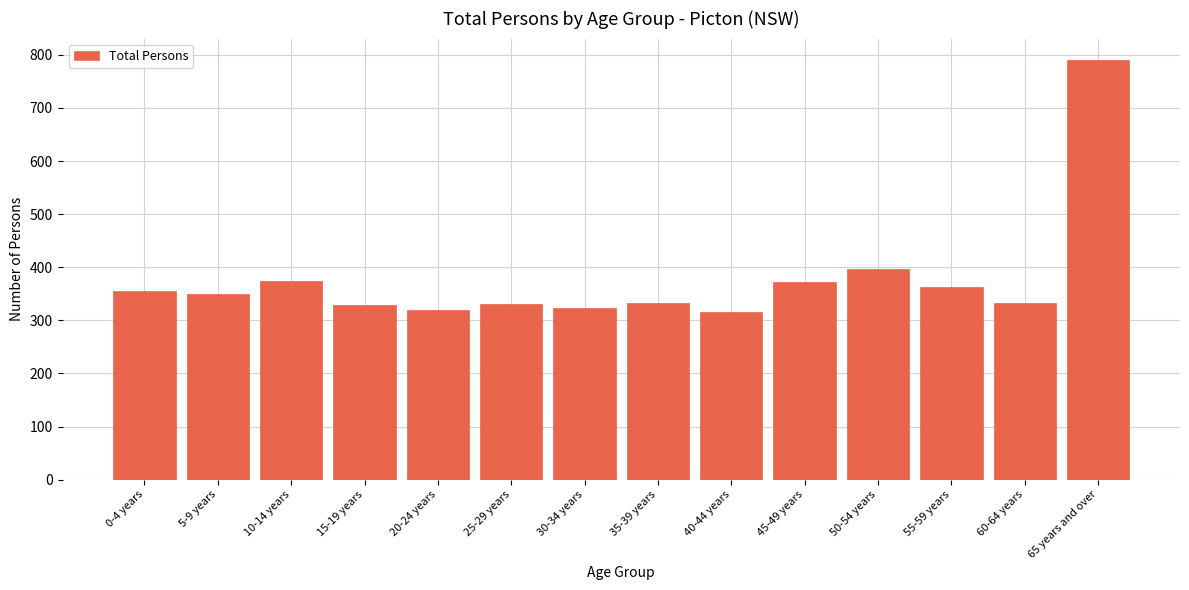

The chart shows a value of 119 at 35-39 years. True or false?

False